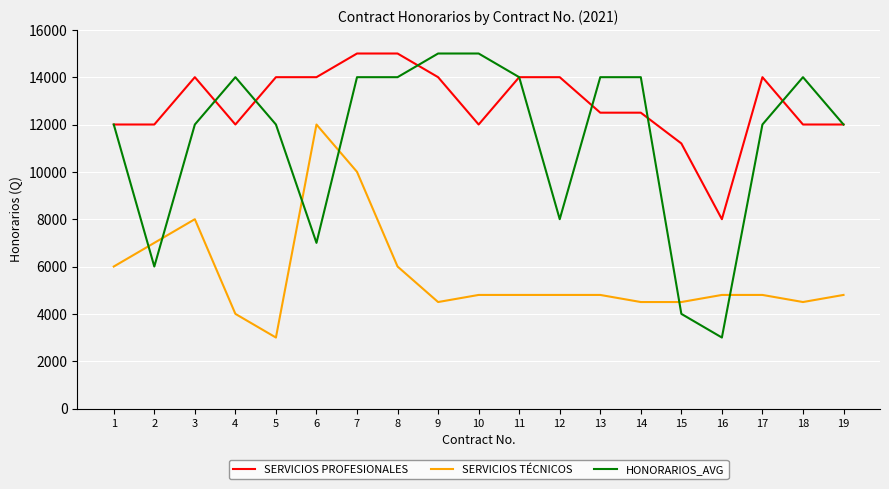

At how many categories does at least one series exceed 10432?

18